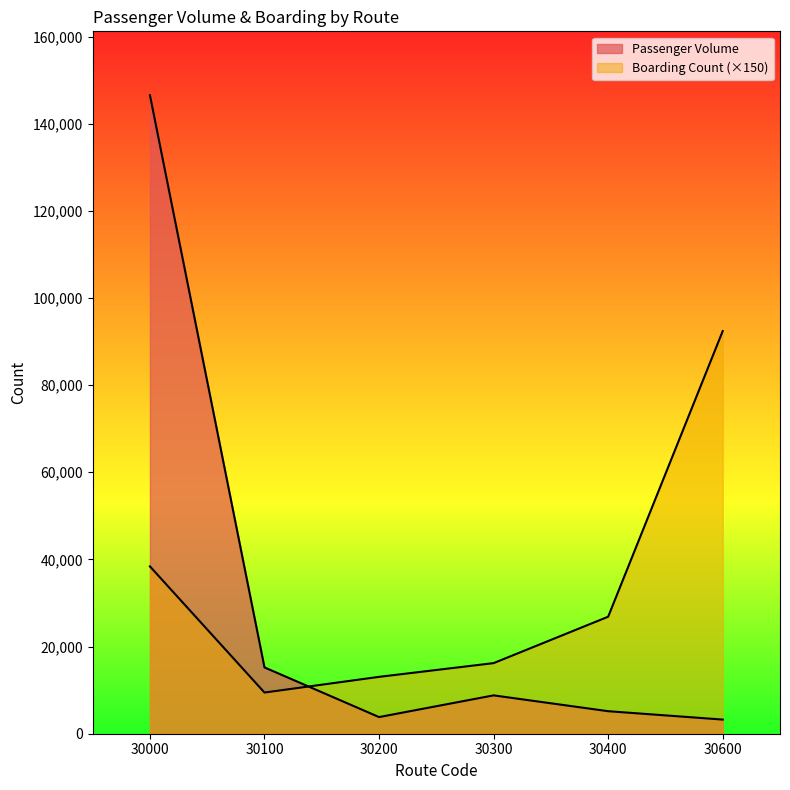

What are all the series names shown in the legend?

Passenger Volume, Boarding Count